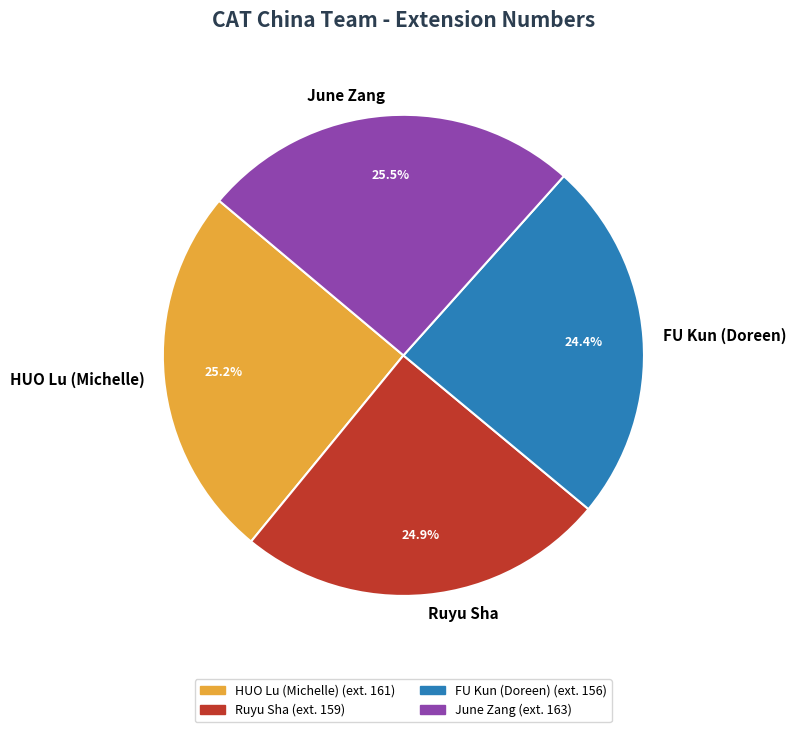

How many segments does this pie chart have?

4